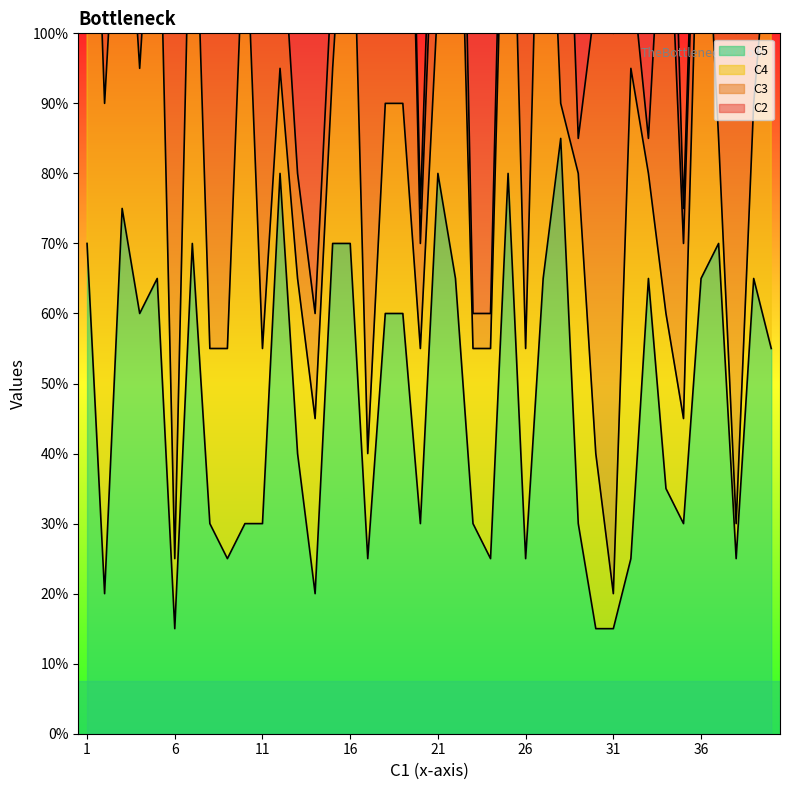

True or false: C3 line has a value of 17 at 27.

False